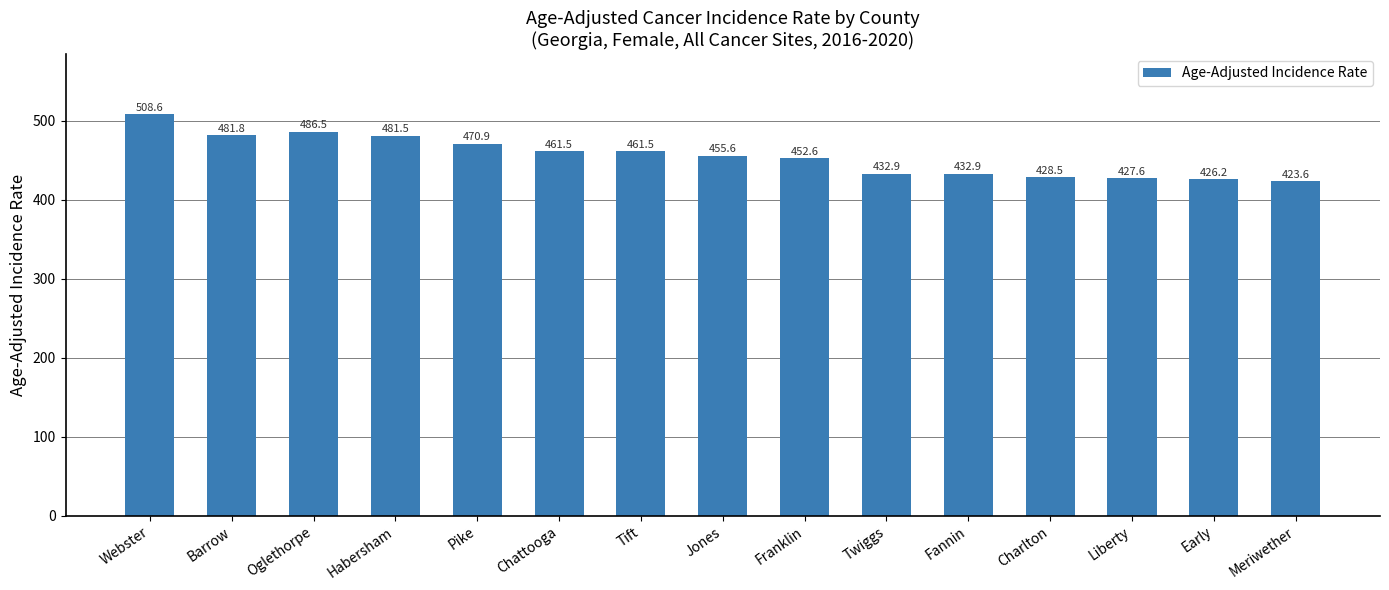

What is the label of the 1st bar from the right?

Meriwether